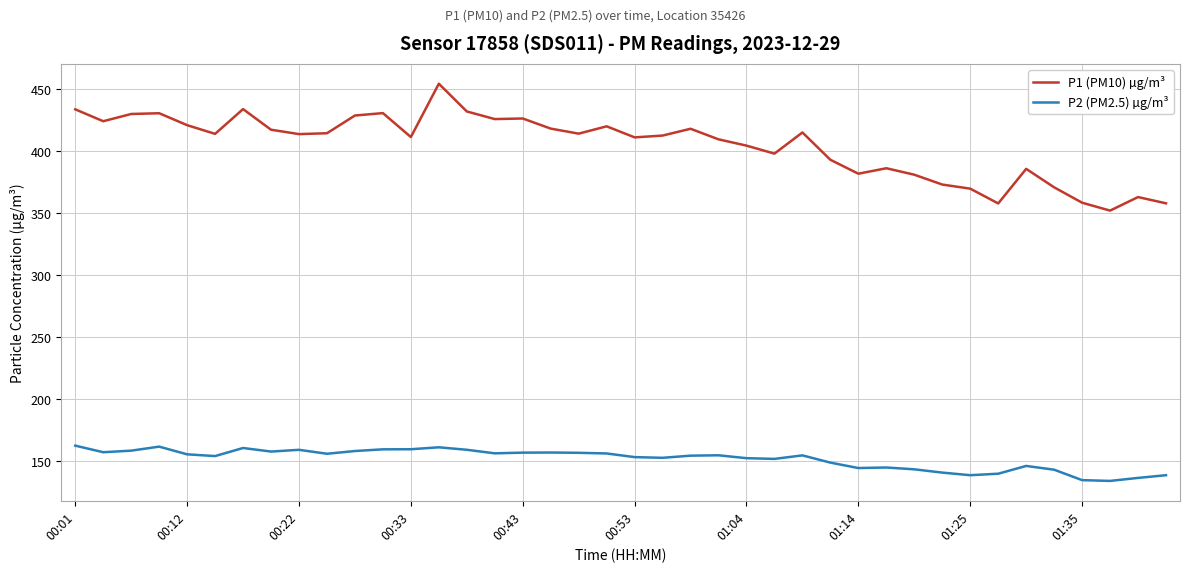

True or false: P2 (PM2.5) µg/m³ and P1 (PM10) µg/m³ cross at least once.

False